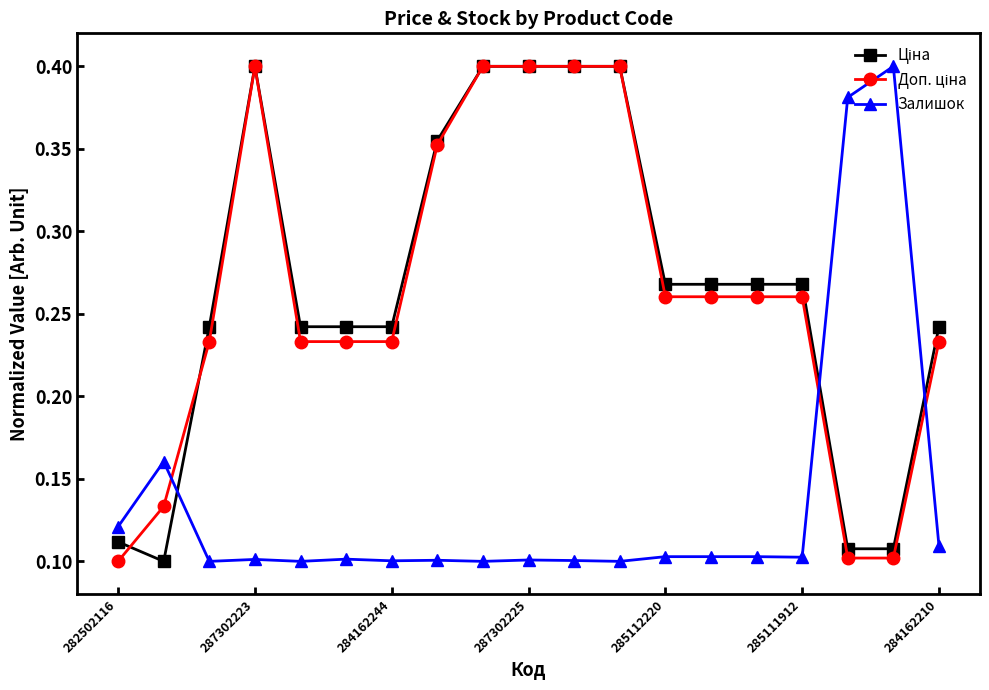

At how many categories does at least one series exceed 0?

19